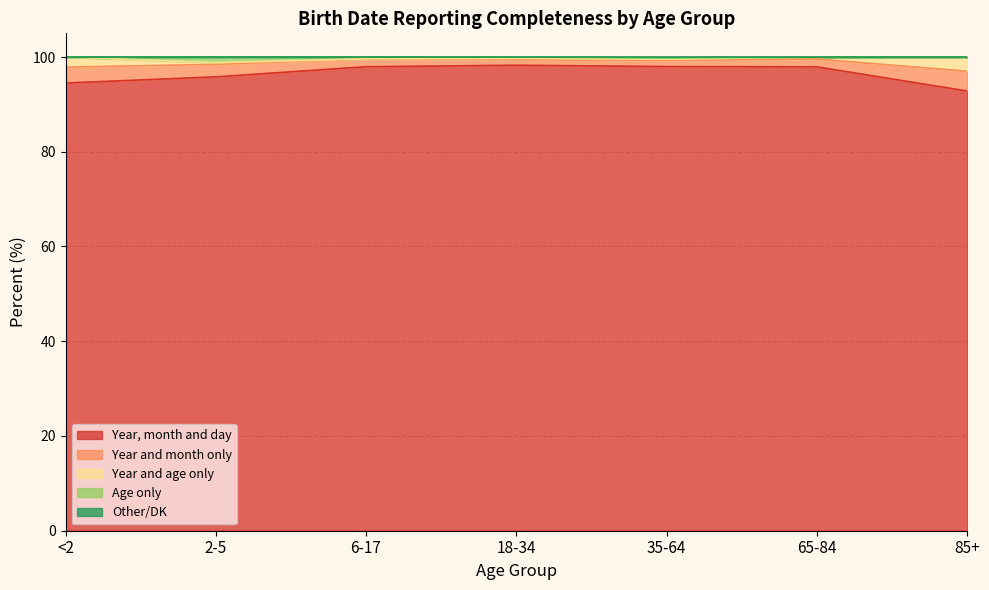

What is the highest value of the Year, month and day series?

98.3